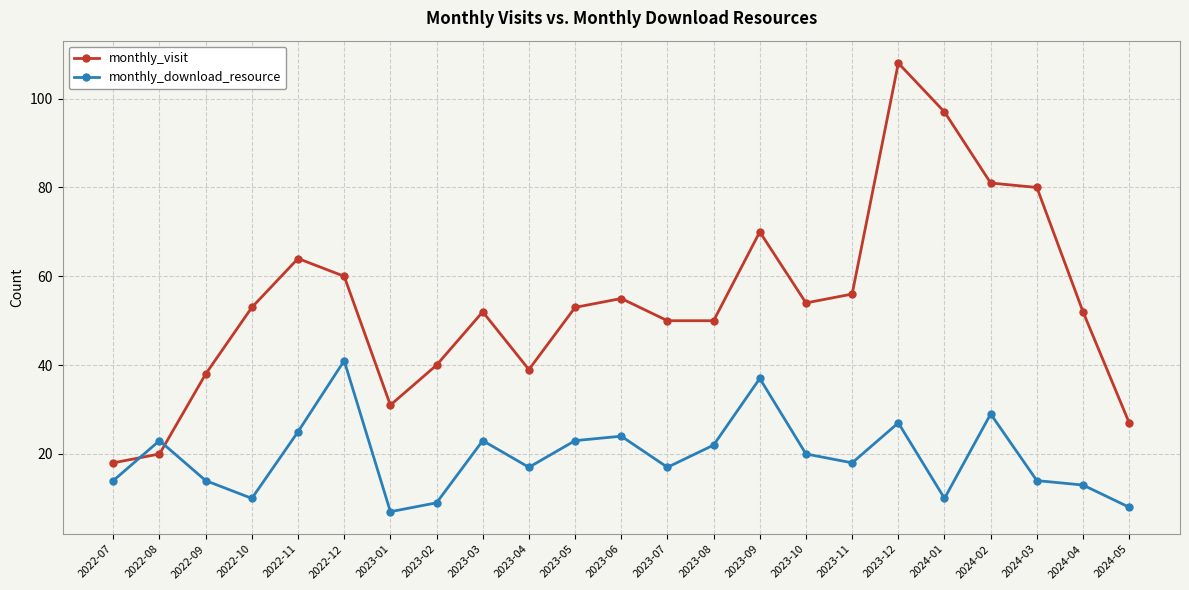

What is the smallest value displayed?

7